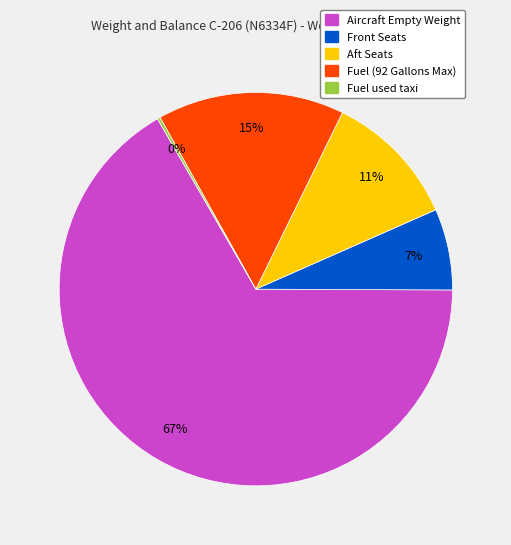

Is it true that Front Seats is 1% of the pie?

False